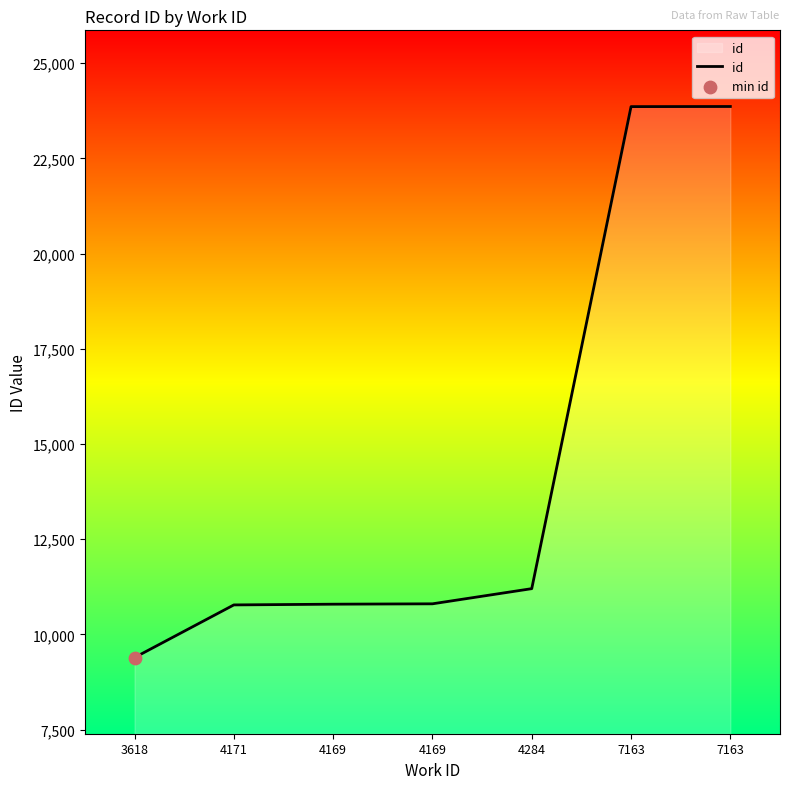

What is the change in value from 4169 to 7163?

+13058